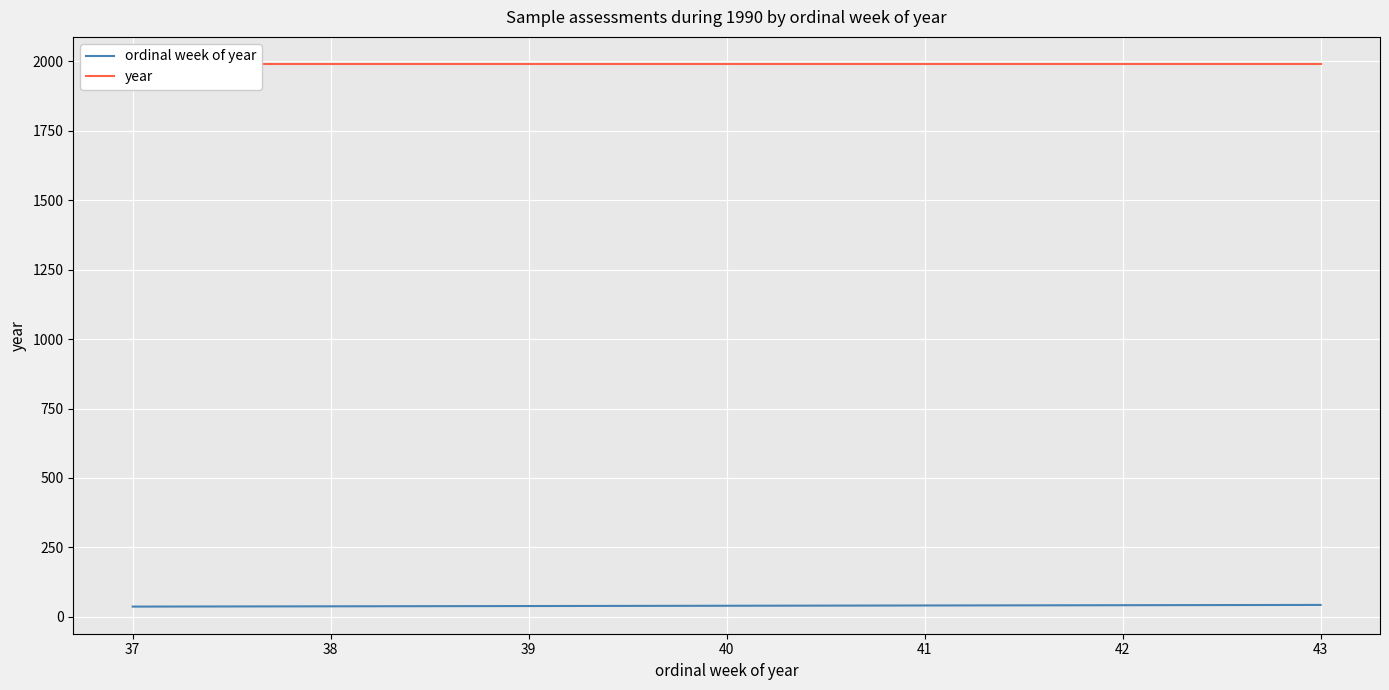

True or false: year has more than 1 interior local peaks.

False